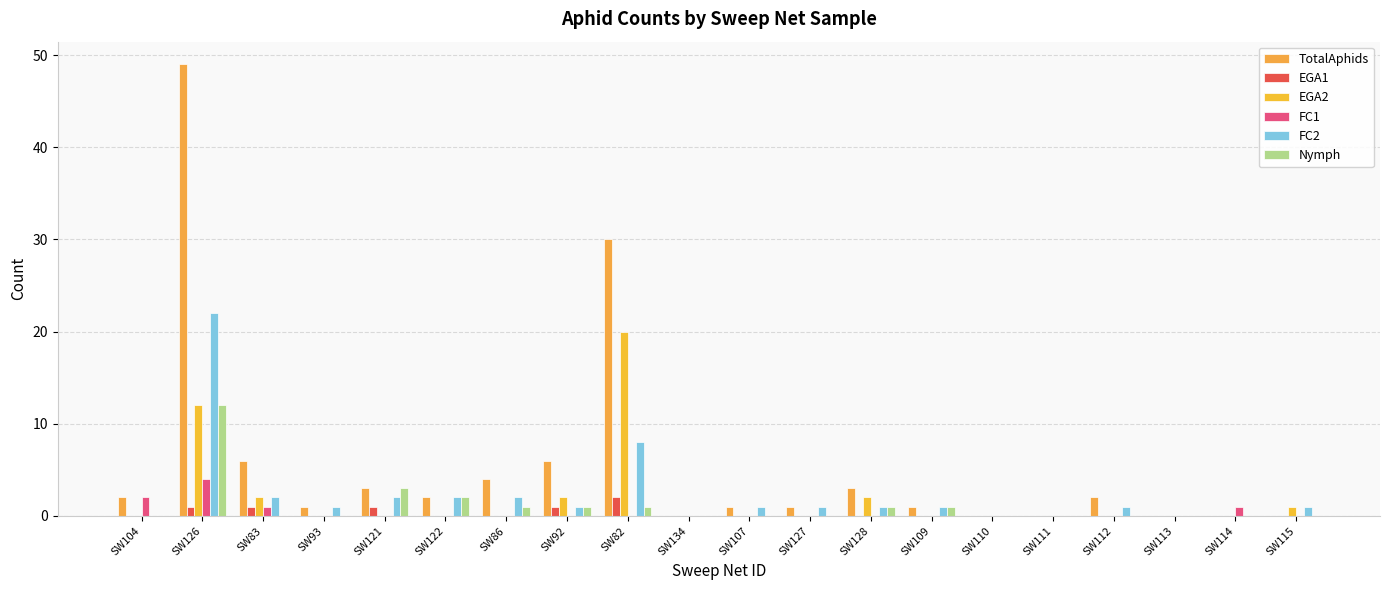

Is the value of Nymph at SW121 greater than the value of FC1 at SW93?

Yes